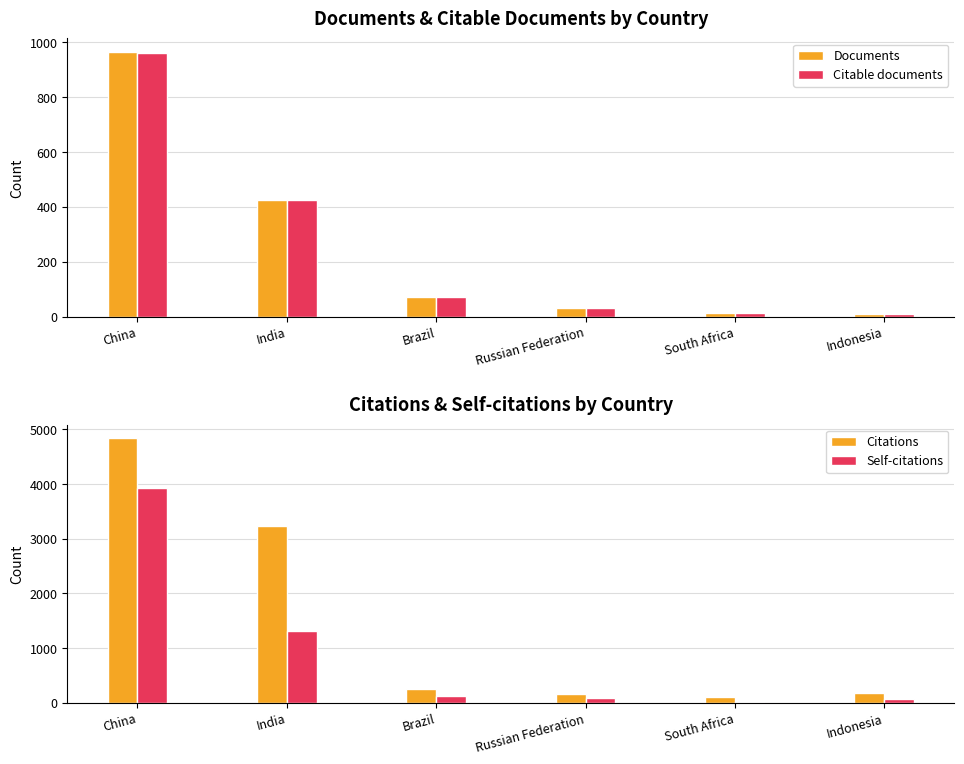

Reading left to right, what are all the values shown in this chart?

Documents: 966	426	73	33	13	10
Citable documents: 960	426	71	33	13	10
Citations: 4847	3225	246	153	104	185
Self-citations: 3925	1305	125	84	14	71